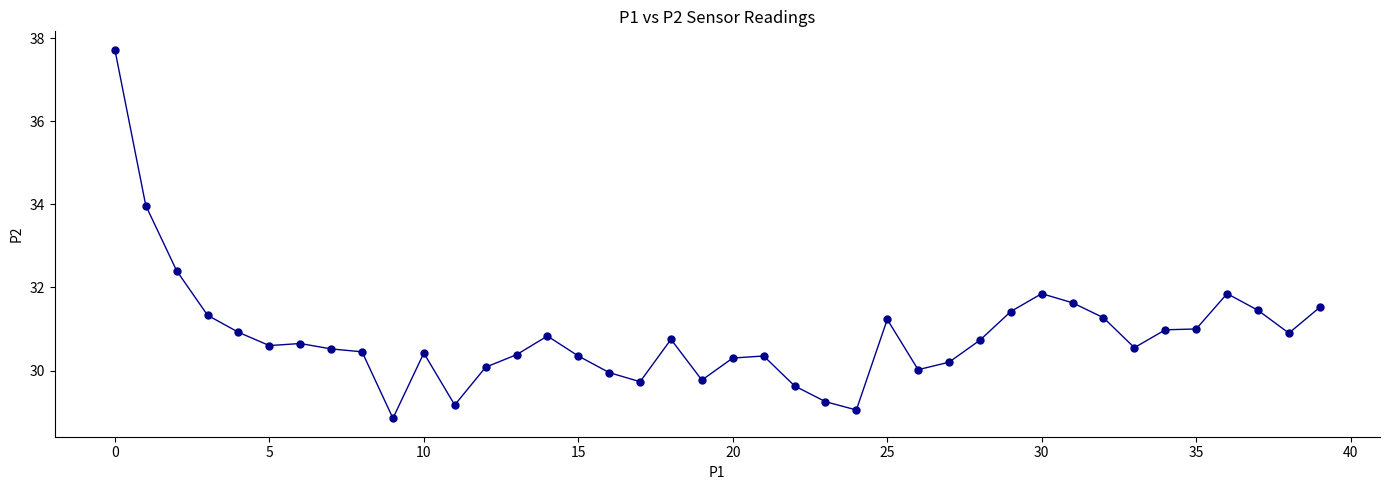

What is the value of the 13th point from the left?

30.1